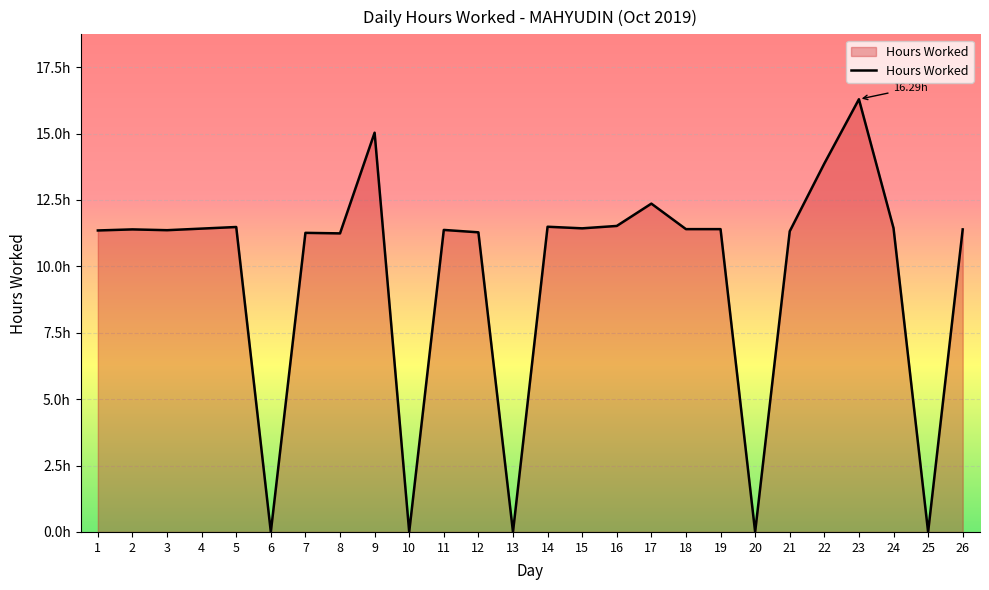

True or false: there are more than 0 points higher than both neighbors.

True